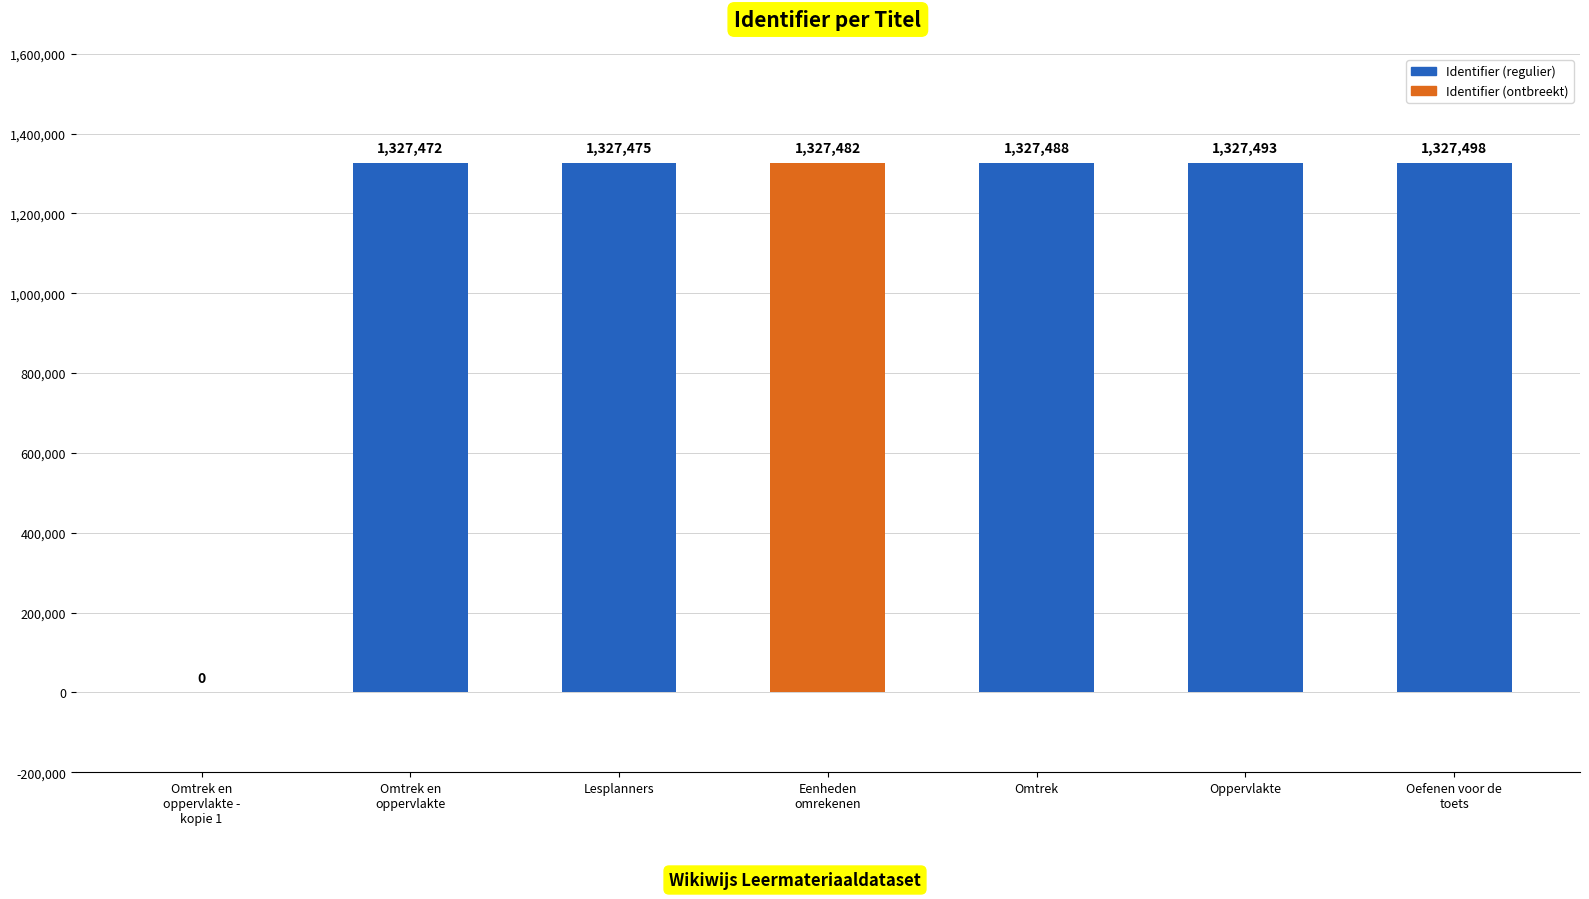

What is the maximum value shown in the chart?

1327498